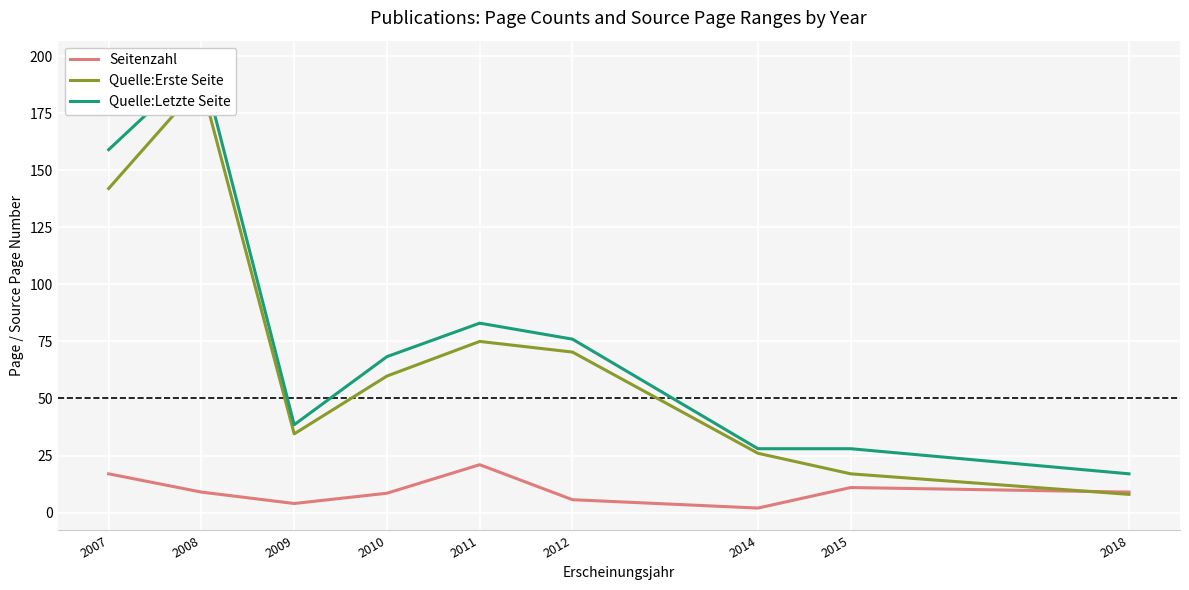

What is the sum of the Quelle:Erste Seite values at 2012 and 2009?

104.8